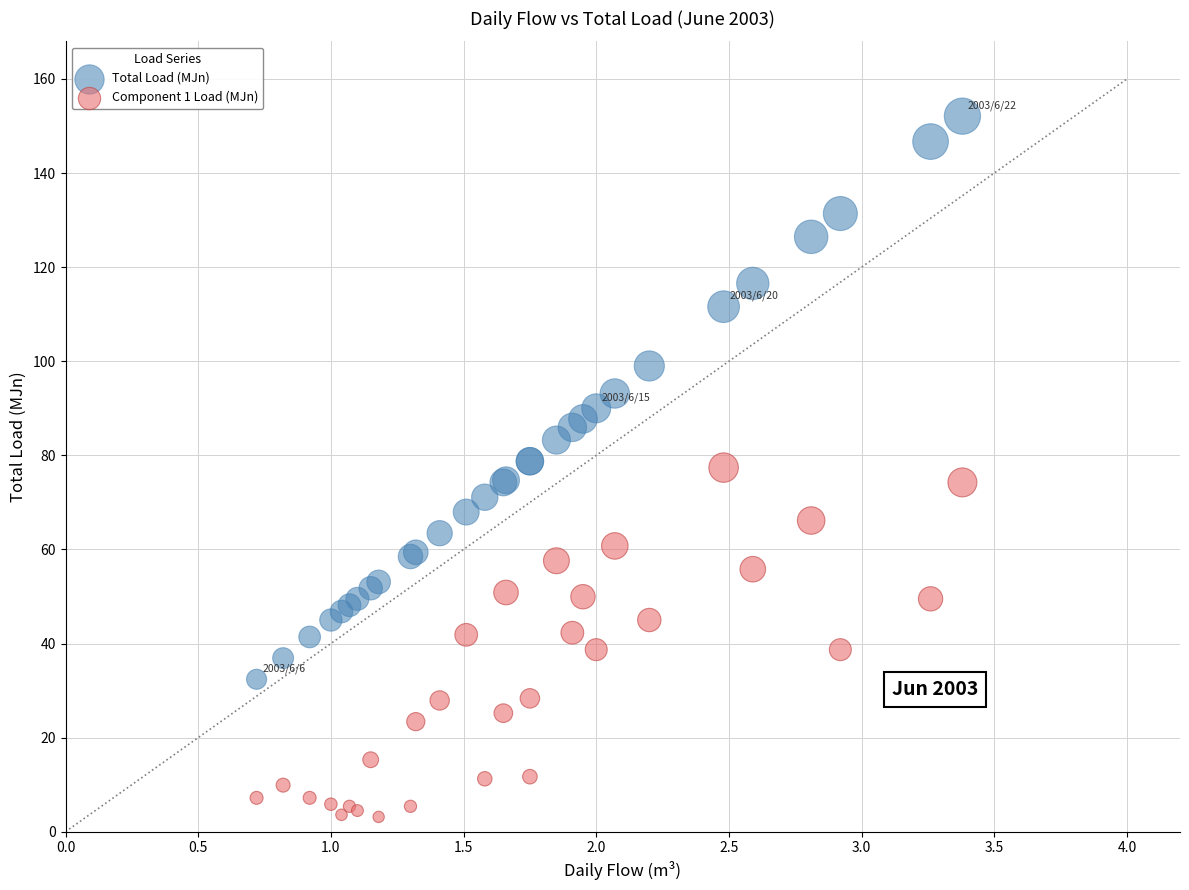

What are all the series names shown in the legend?

Total Load (MJn), Component 1 Load (MJn)